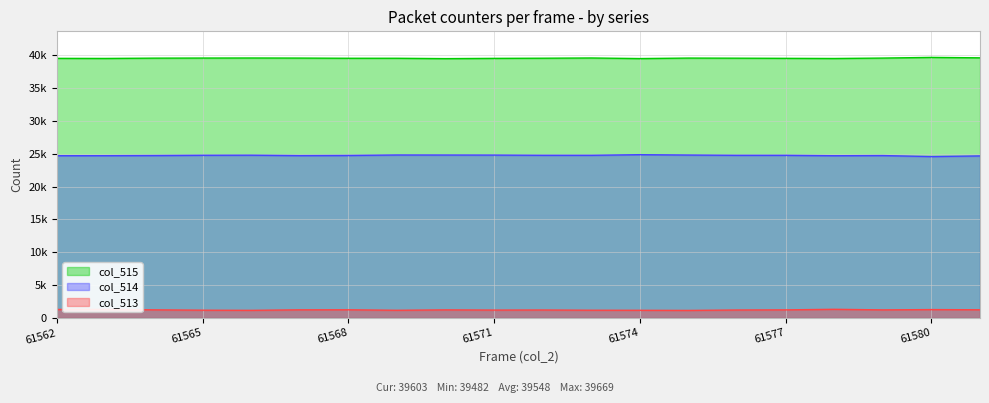

How many lines are shown in the chart?

3